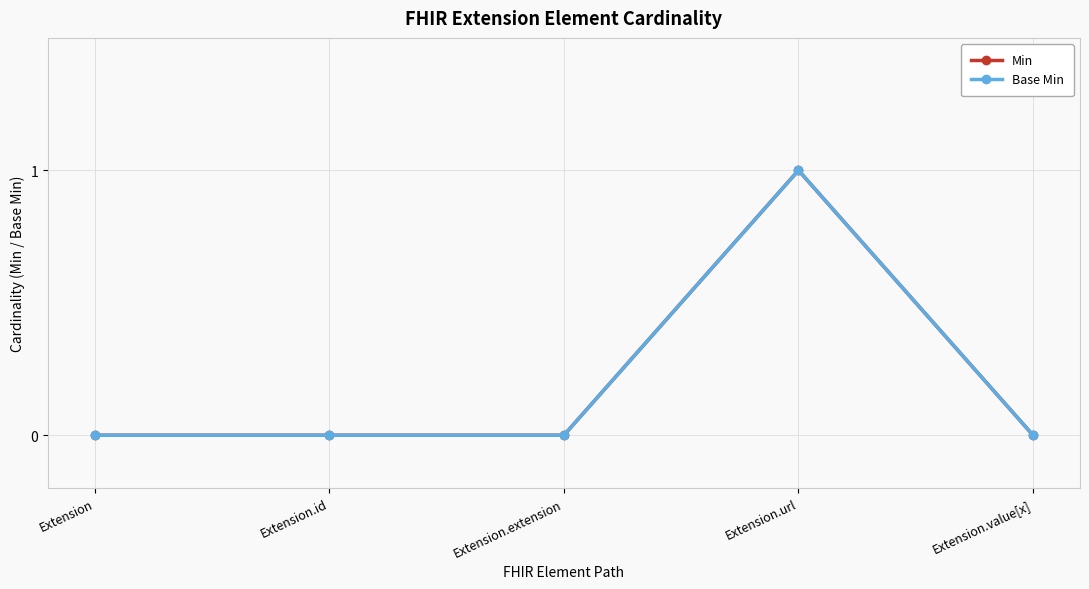

The Base Min series shows 0 at Extension.value[x]. True or false?

True